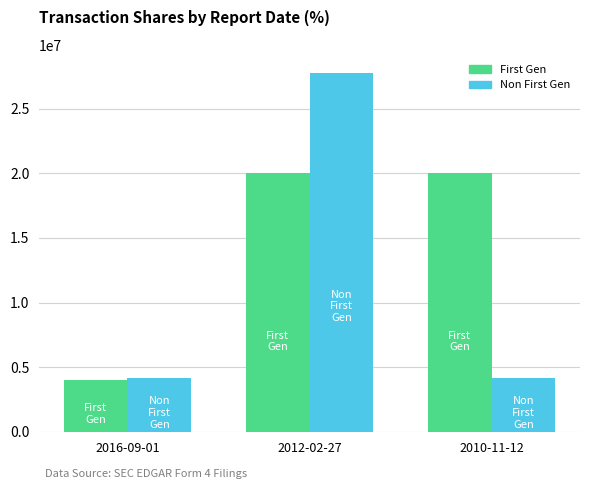

Reading right to left, list all the values displayed in this chart.

First Gen: 20000000	20000000	4000000
Non First Gen: 4167300	27782000	4167300